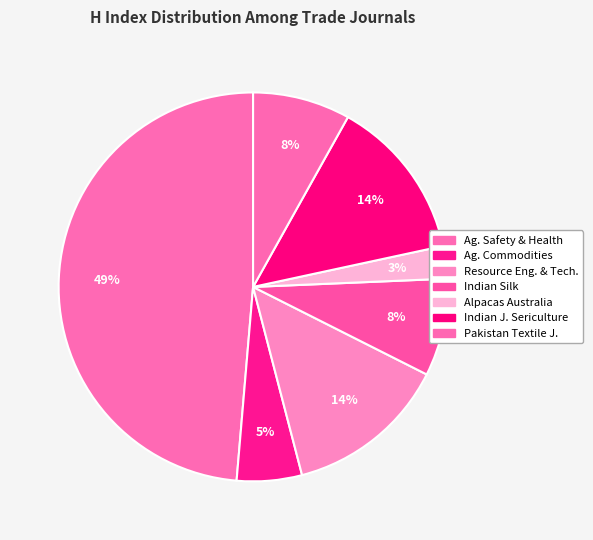

To the nearest percent, what is the difference between the largest and smallest slice percentages?

46%